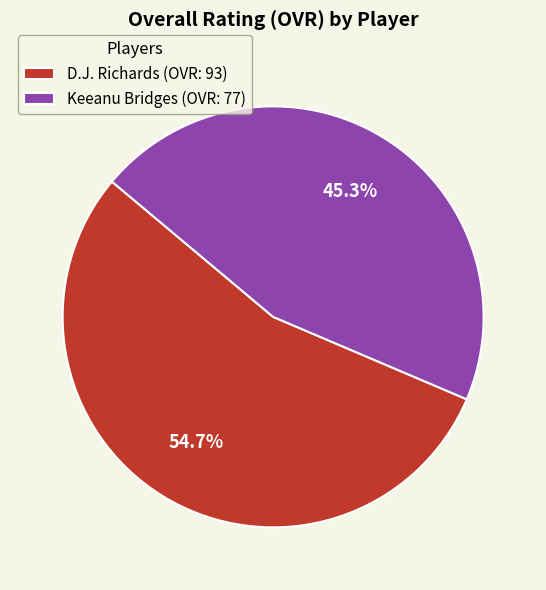

To the nearest percent, what is the difference between the Keeanu Bridges and D.J. Richards slice percentages?

9%